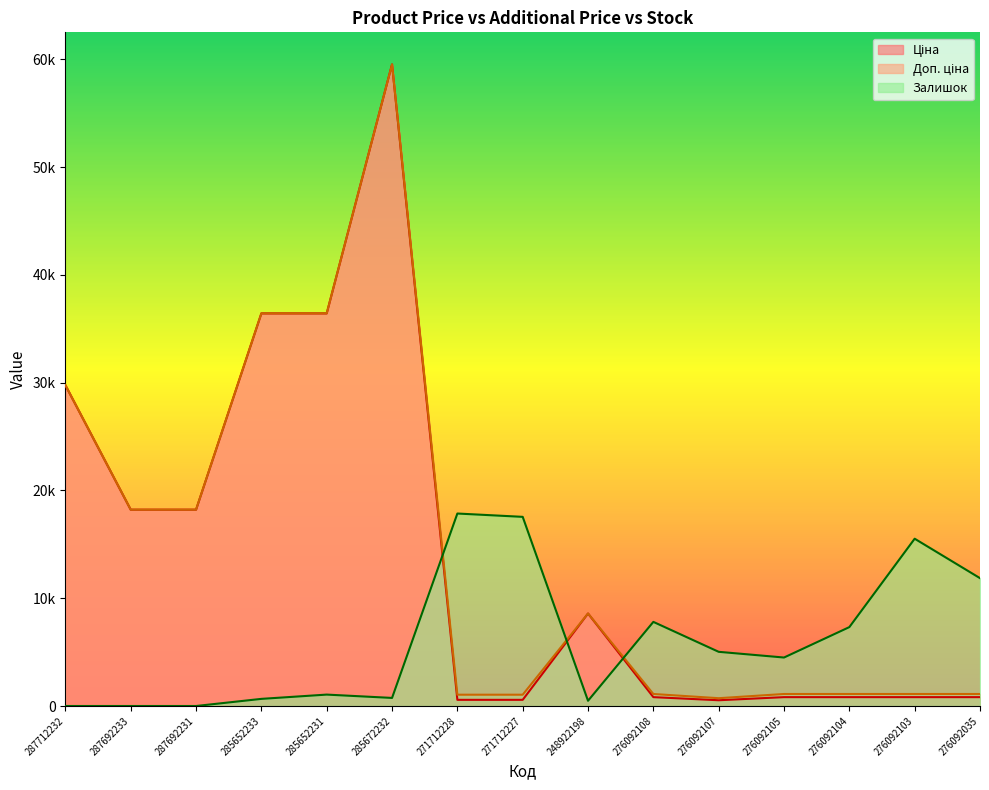

What is the value of the Ціна point at the 7th from the left?

571.6